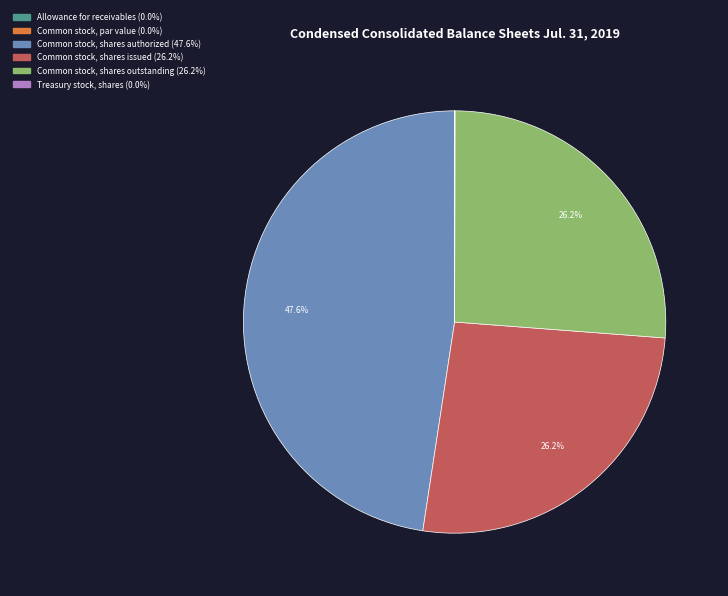

Is there any slice that represents more than half of the pie?

No